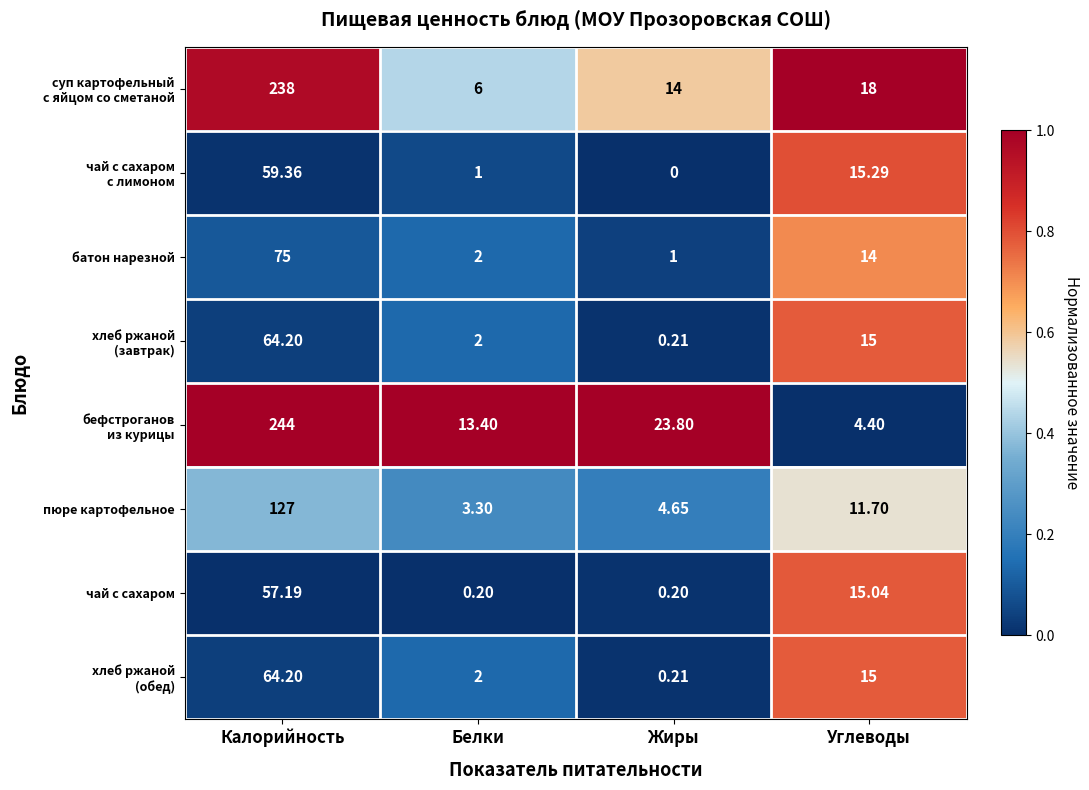

At which label does чай с сахаром first exceed 15?

Калорийность